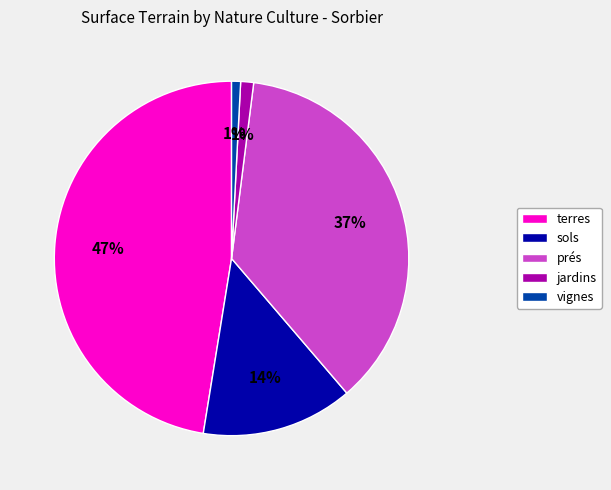

To the nearest percent, what is the average slice percentage?

20%